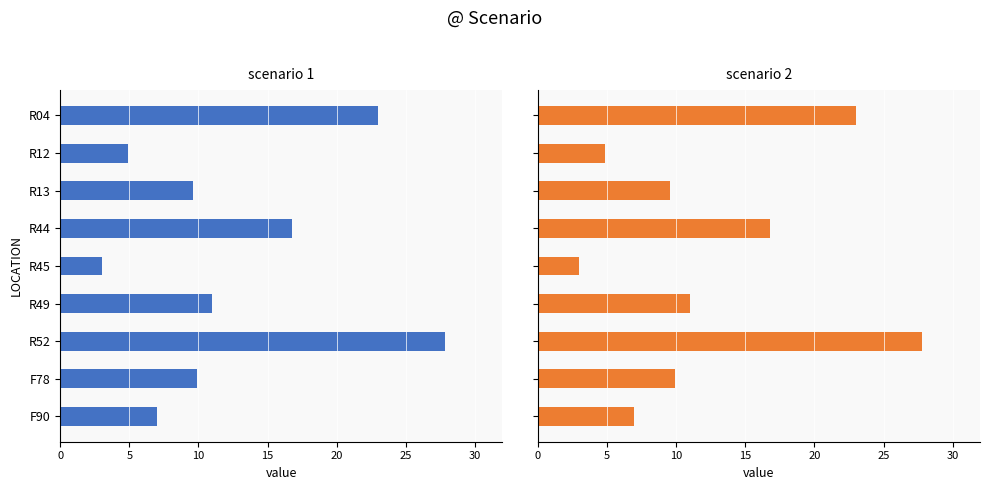

At which category is the sum across all series the highest?

30